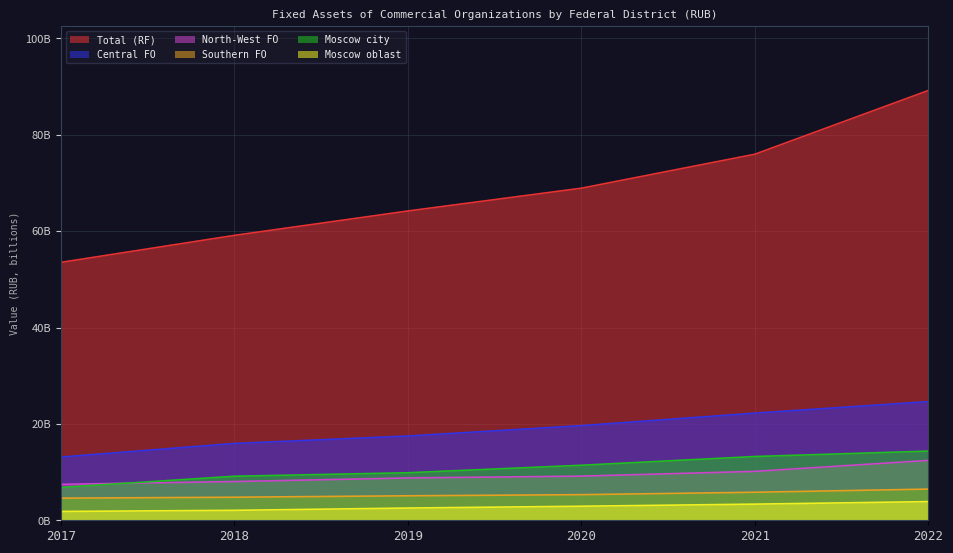

What is the average value of the Moscow city series?

10802612332